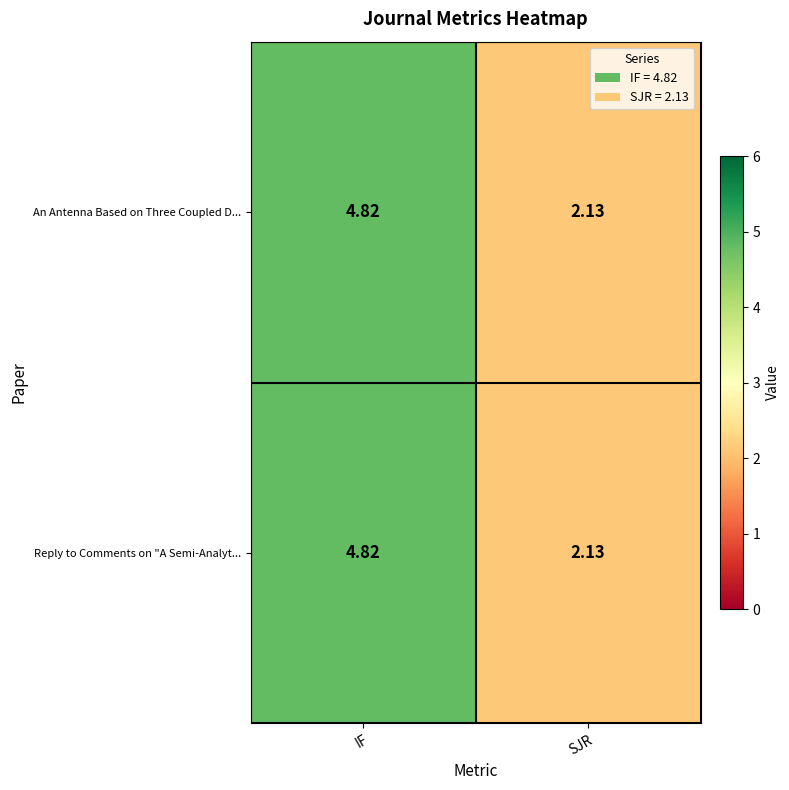

List the labels in order of An Antenna Based on Three Coupled D... value, largest first.

IF, SJR